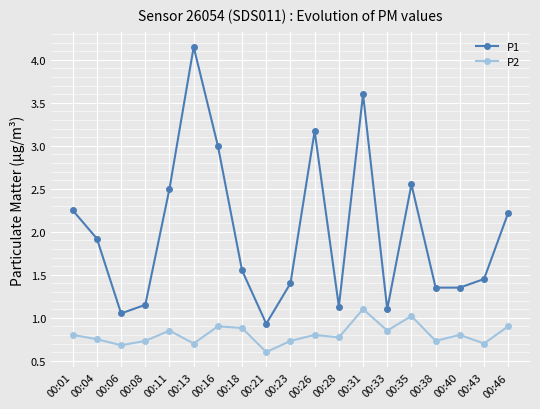

Where is the first local minimum for P2?

00:06